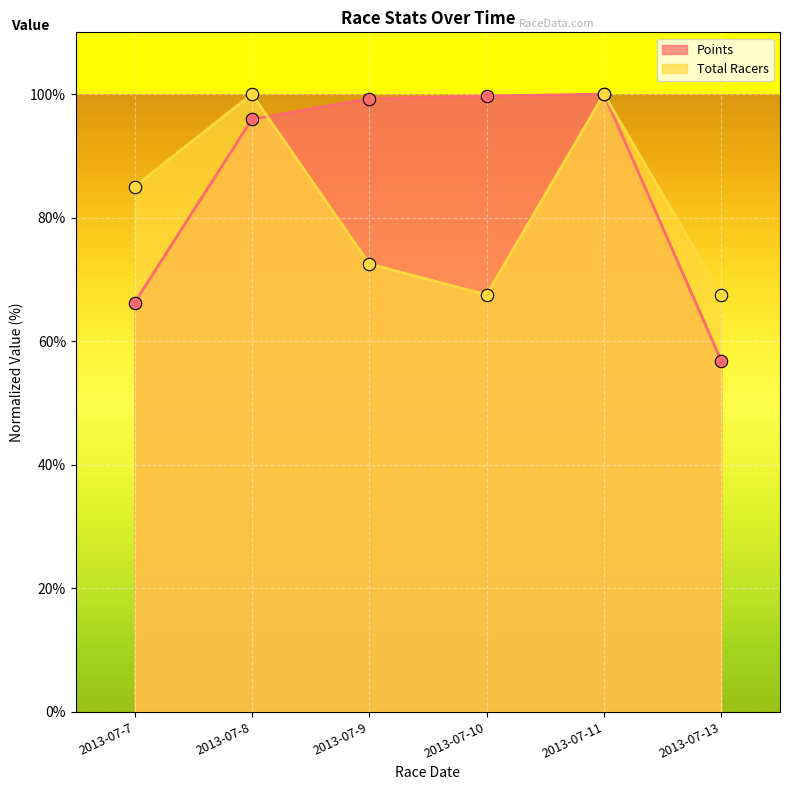

What are all the series names shown in the legend?

Points, Total Racers